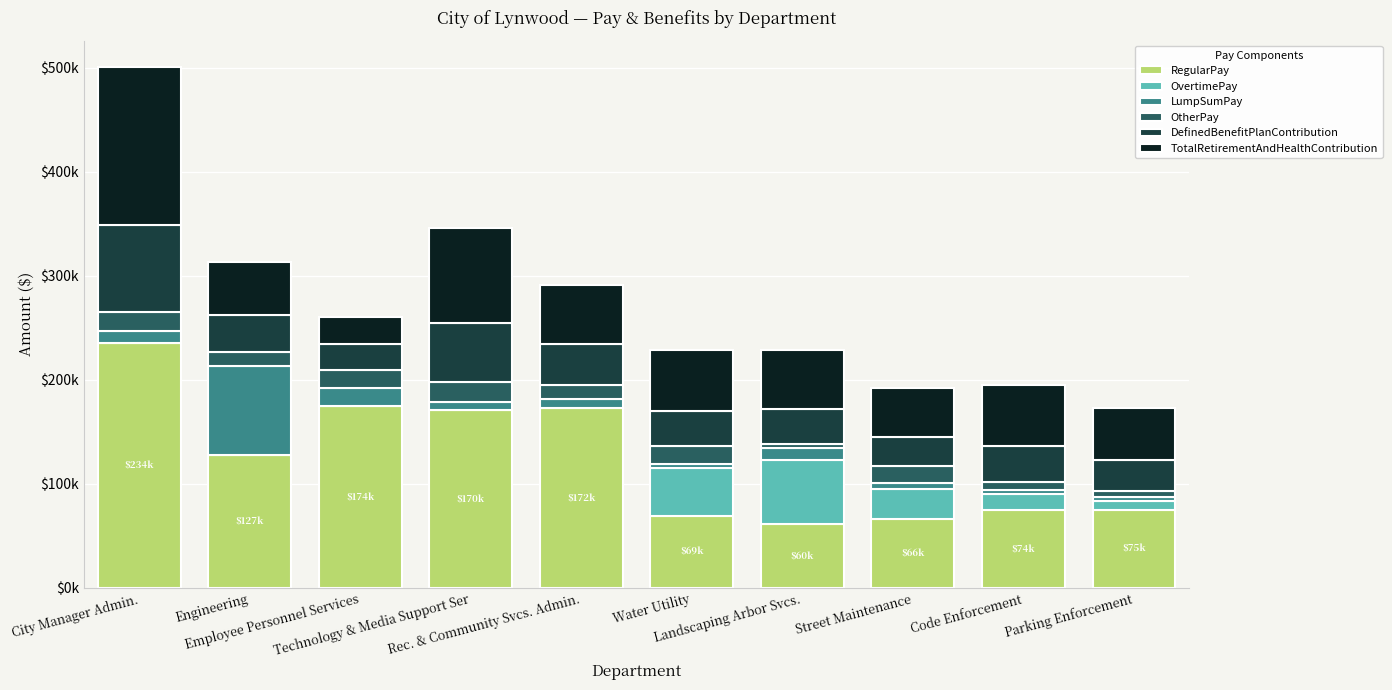

What is the difference between the RegularPay values at Rec. & Community Svcs. Admin. and Code Enforcement?

98242